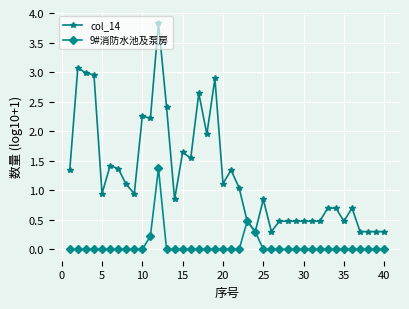

What is the greatest value displayed?

3.8